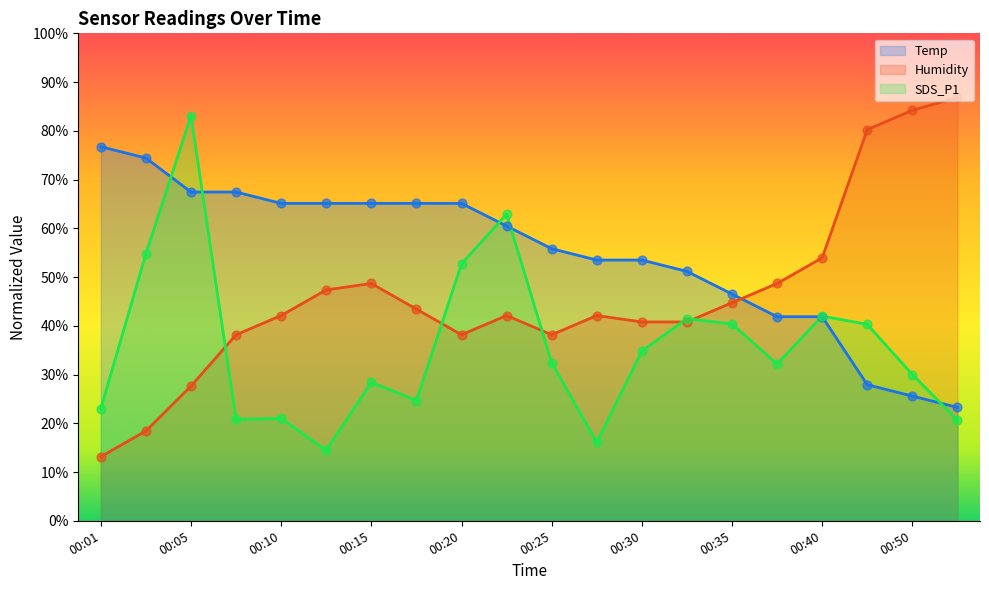

At which category is the sum across all series the highest?

00:05